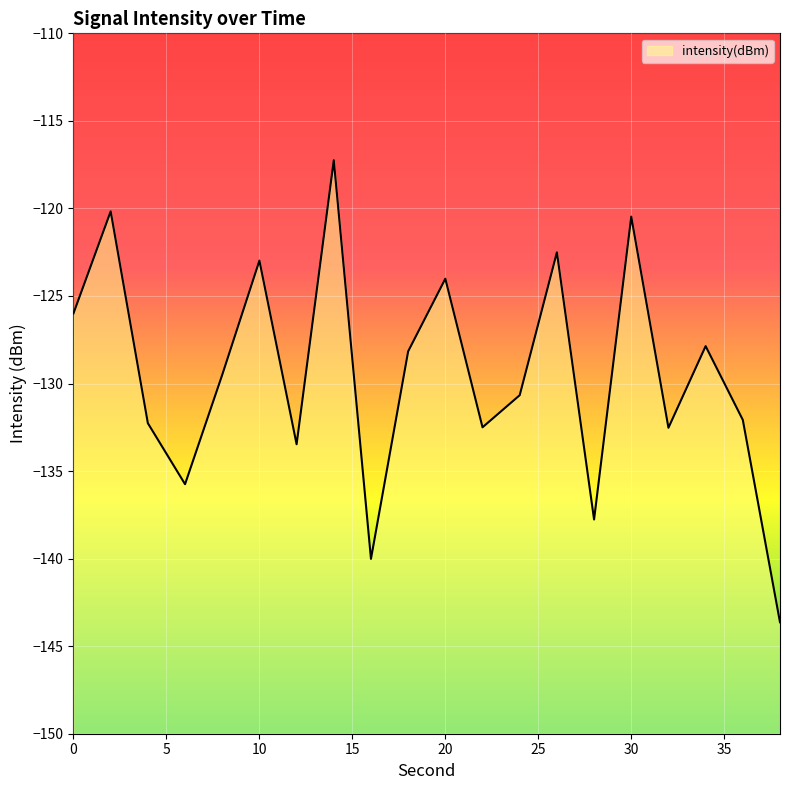

Reading left to right, extract all data points from this chart.

-126.0	-120.2	-132.3	-135.7	-129.5	-123.0	-133.5	-117.2	-140.0	-128.2	-124.0	-132.5	-130.7	-122.5	-137.8	-120.5	-132.5	-127.9	-132.1	-143.6